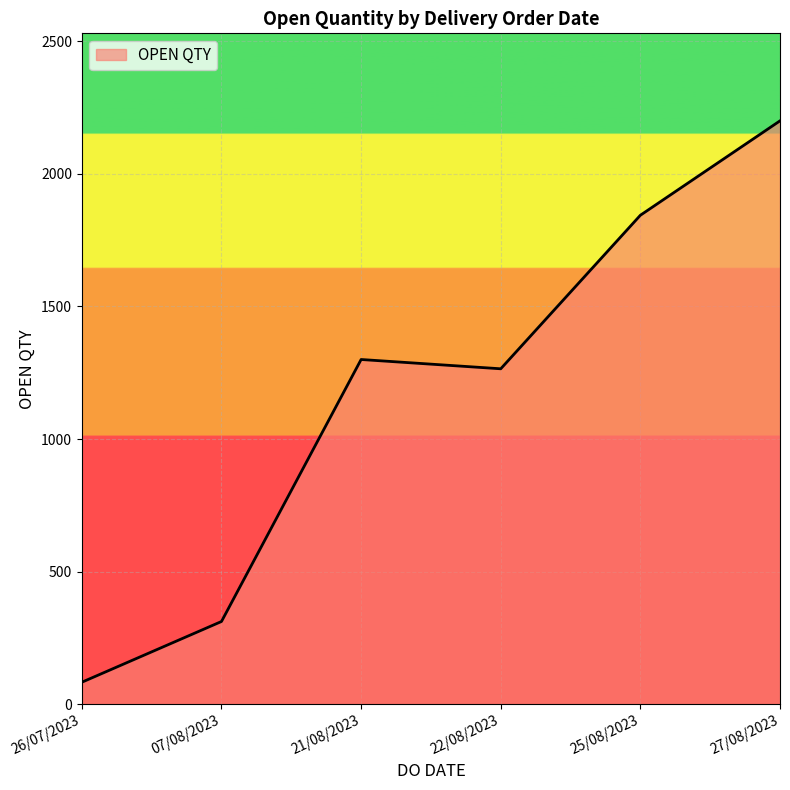

Approximately how many times larger is the value at 26/07/2023 compared to 25/08/2023?

0.0